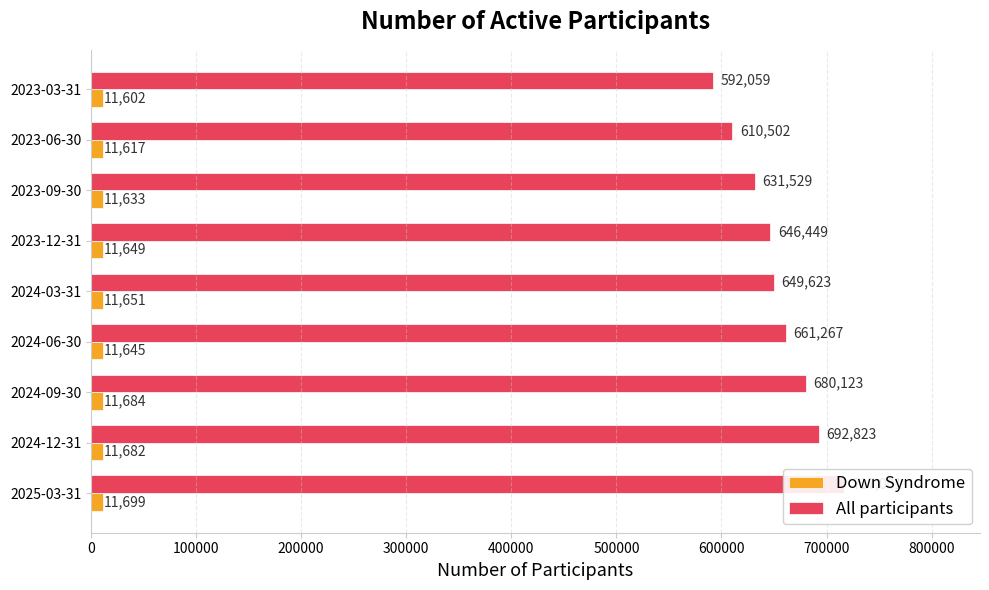

What is the maximum value for Down Syndrome?

11699